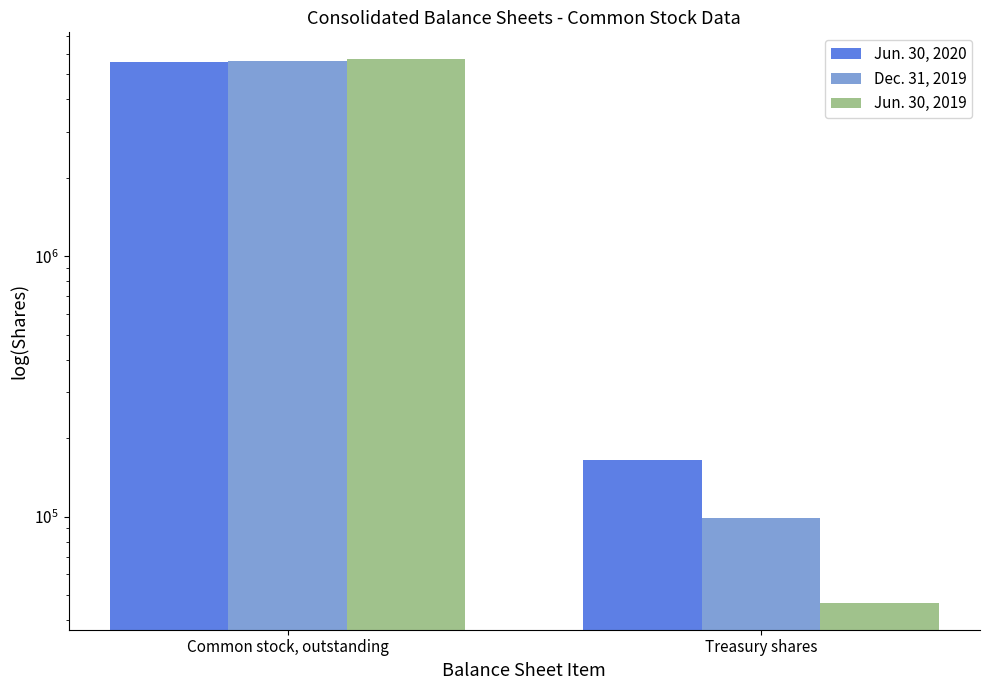

Between Common stock, outstanding and Treasury shares, which is larger?

Common stock, outstanding